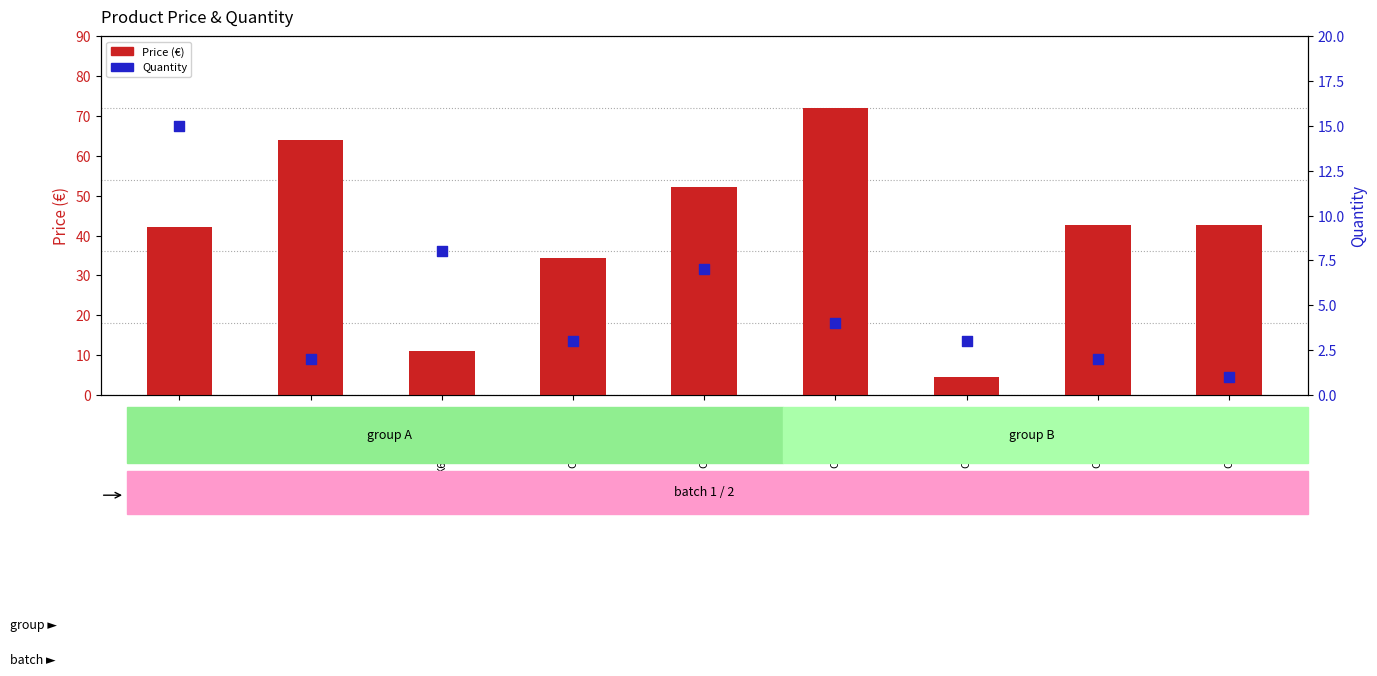

Is the value of Price (€) at RIF350P greater than the value of Quantity at K604-00071B?

Yes